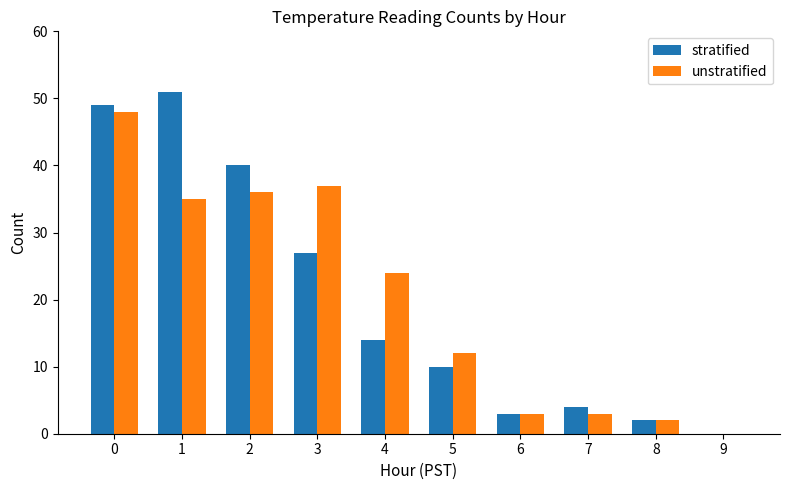

What is the spread (max minus min) of values at 5?

2